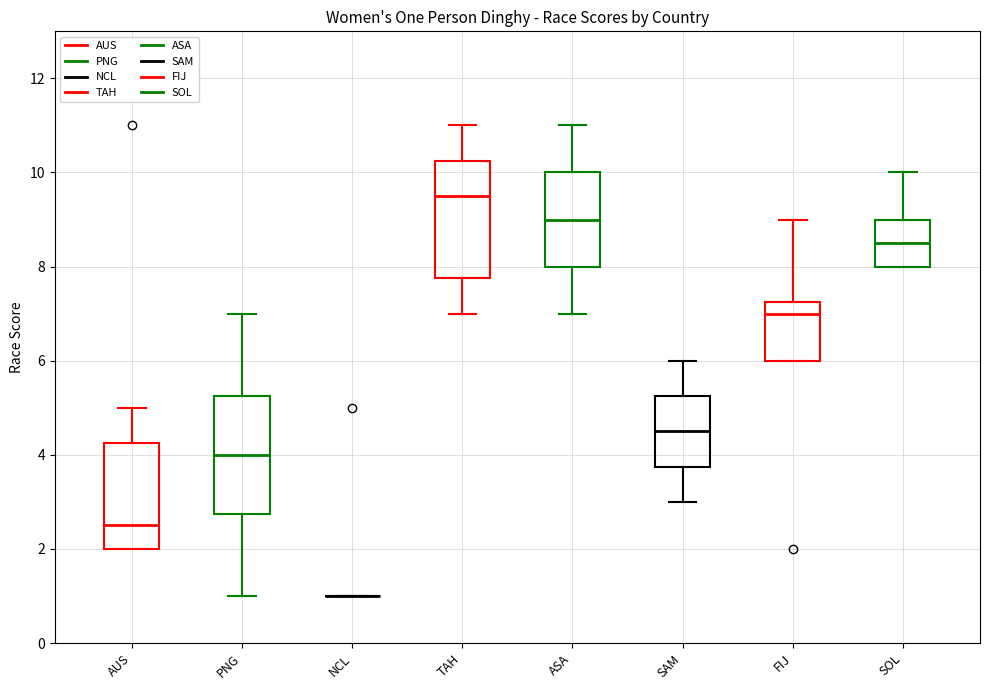

Reading left to right, transcribe this box plot: for each box, give where its median line is, the range the box spans, and where its two whiskers end, as read against the y-axis. The values are not printed on the chart, so give them approximately, as read against the axis.

AUS: median 2.6, box 2.0 to 4.2, whiskers 2.0 to 5.0
PNG: median 4.0, box 2.8 to 5.2, whiskers 1.0 to 7.0
NCL: box collapsed to a line at 1.0, whiskers 1.0 to 1.0
TAH: median 9.6, box 7.8 to 10.2, whiskers 7.0 to 11.0
ASA: median 9.0, box 8.0 to 10.0, whiskers 7.0 to 11.0
SAM: median 4.6, box 3.8 to 5.2, whiskers 3.0 to 6.0
FIJ: median 7.0, box 6.0 to 7.2, whiskers 6.0 to 9.0
SOL: median 8.6, box 8.0 to 9.0, whiskers 8.0 to 10.0